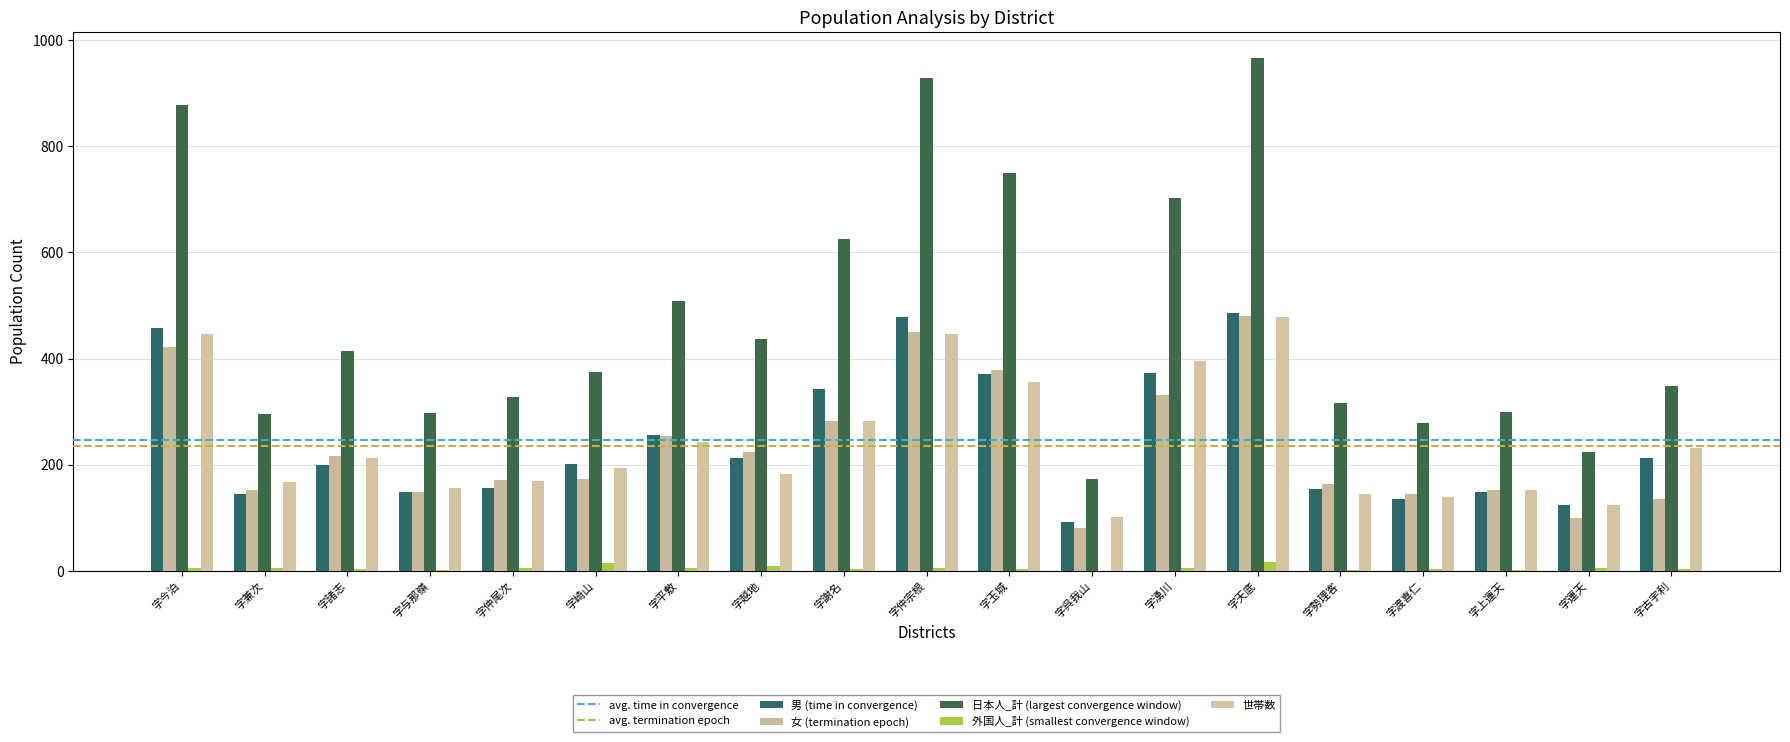

What is the value of the 日本人_計 (largest convergence window) bar at the 17th from the left?

300